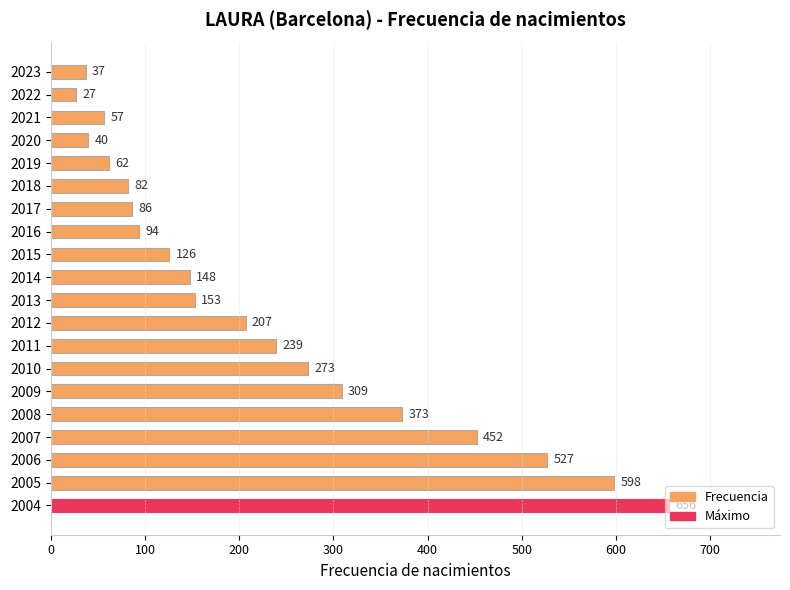

List the labels in order of value, largest first.

2004, 2005, 2006, 2007, 2008, 2009, 2010, 2011, 2012, 2013, 2014, 2015, 2016, 2017, 2018, 2019, 2021, 2020, 2023, 2022